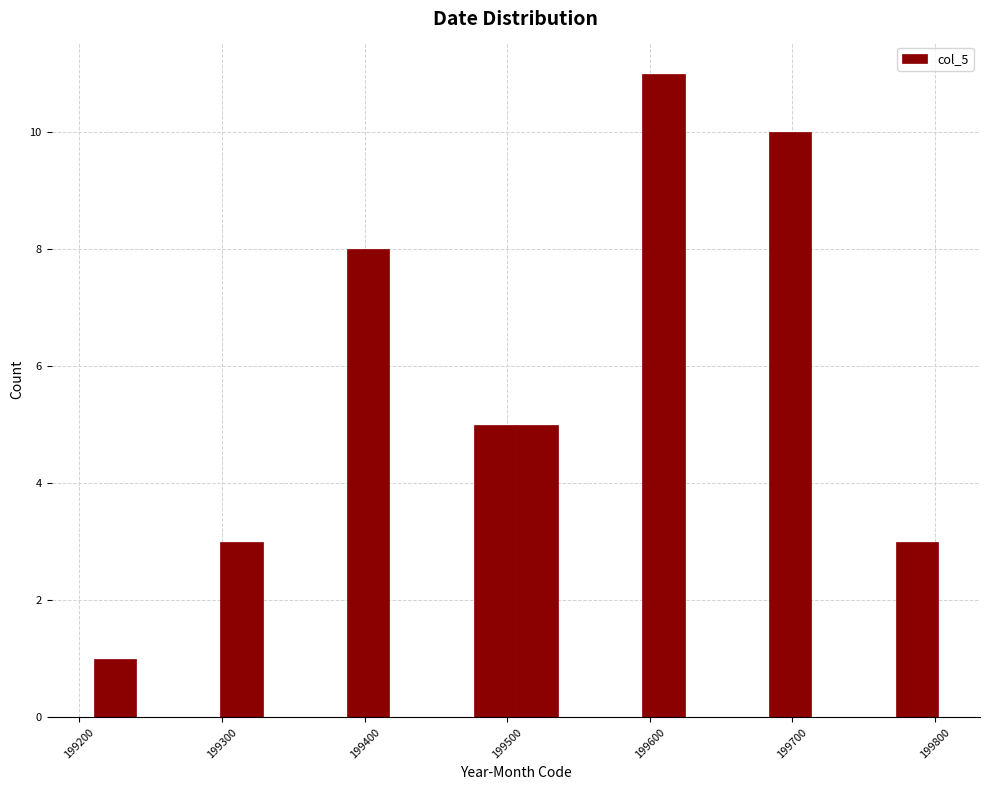

Read against the x-axis, roughly where is the centre of the tallest bar?

199610